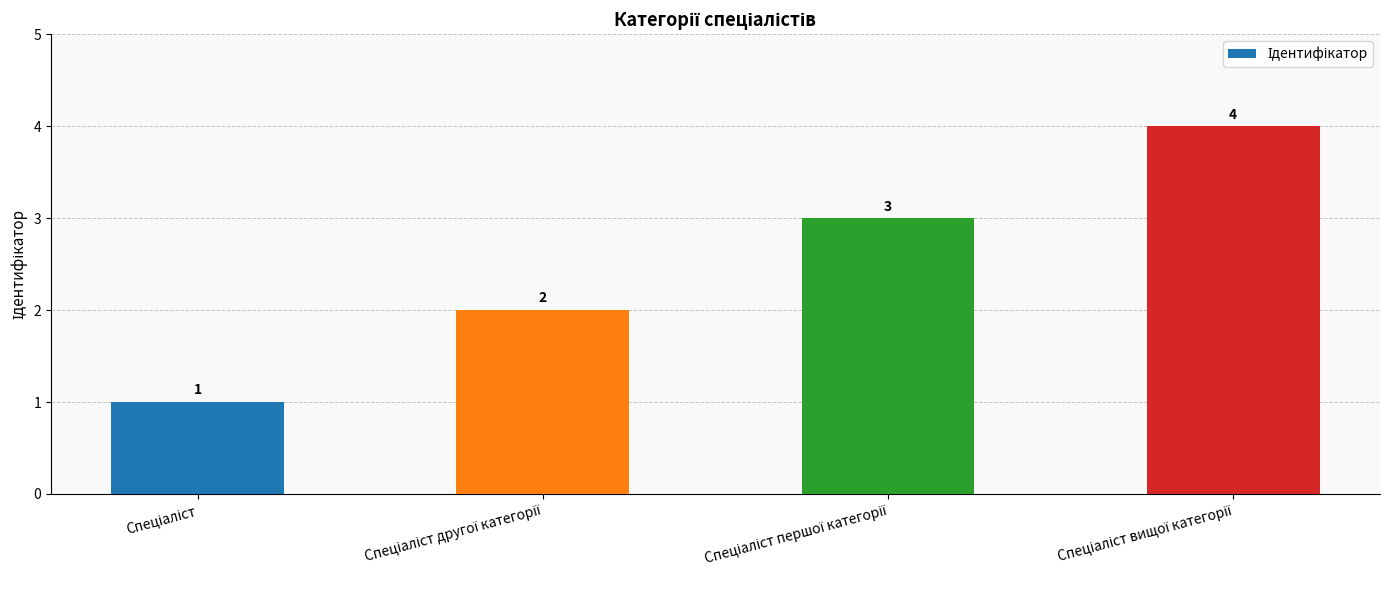

How many data points are less than 3?

2